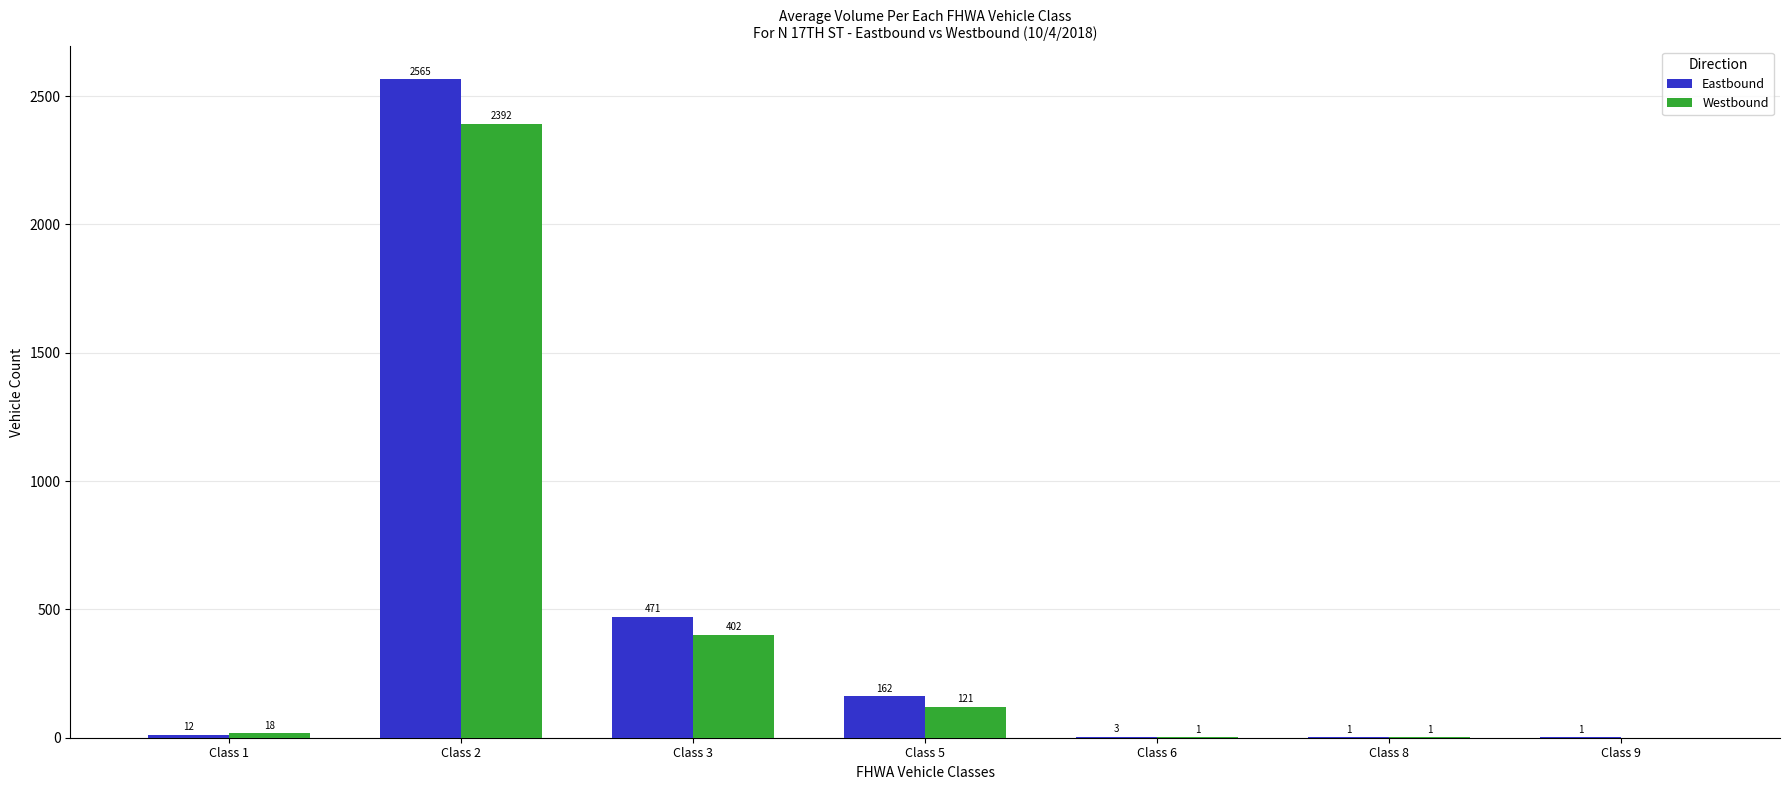

Is the value of Eastbound at Class 5 greater than the value of Westbound at Class 6?

Yes